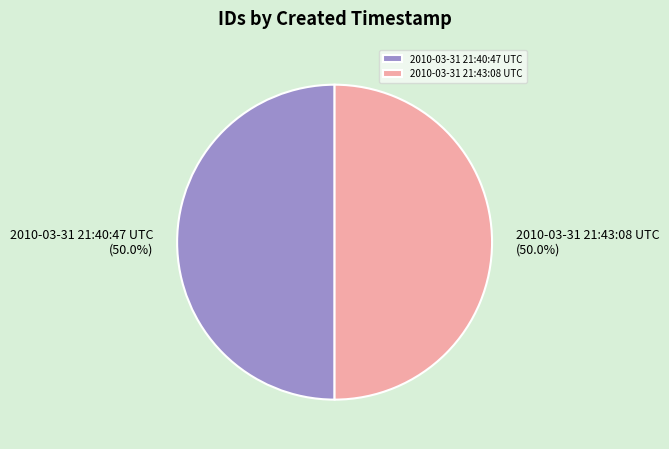

Is it true that 2010-03-31 21:40:47 UTC is 39% of the pie?

False